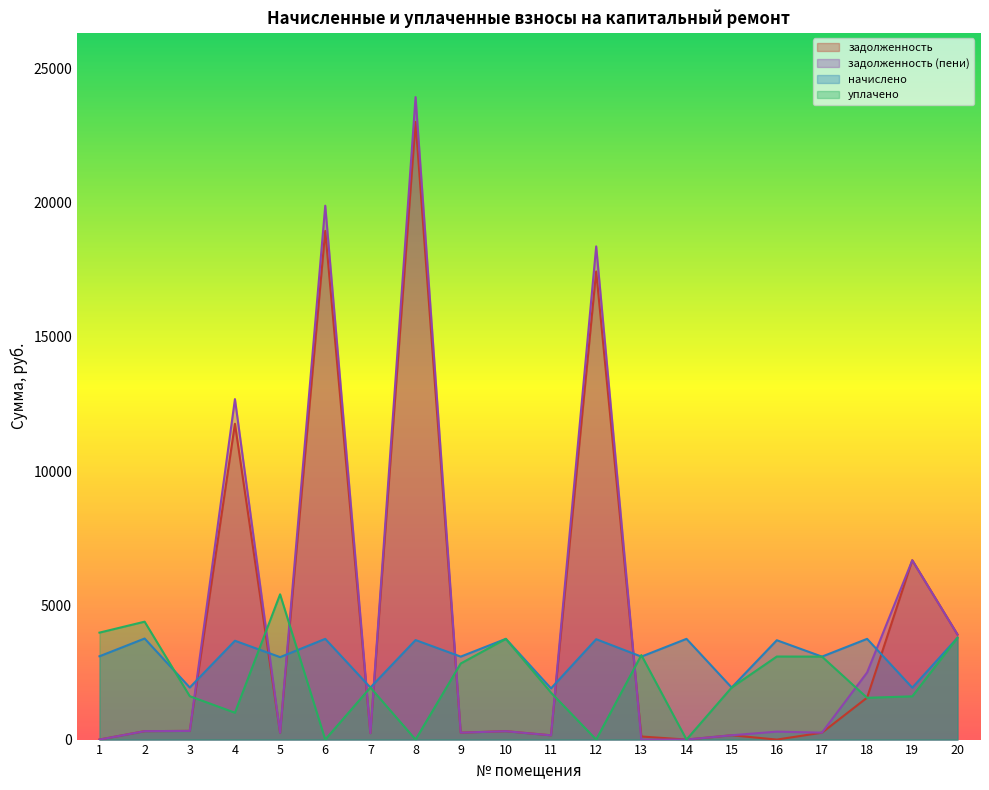

At which label does начислено reach its peak?

20